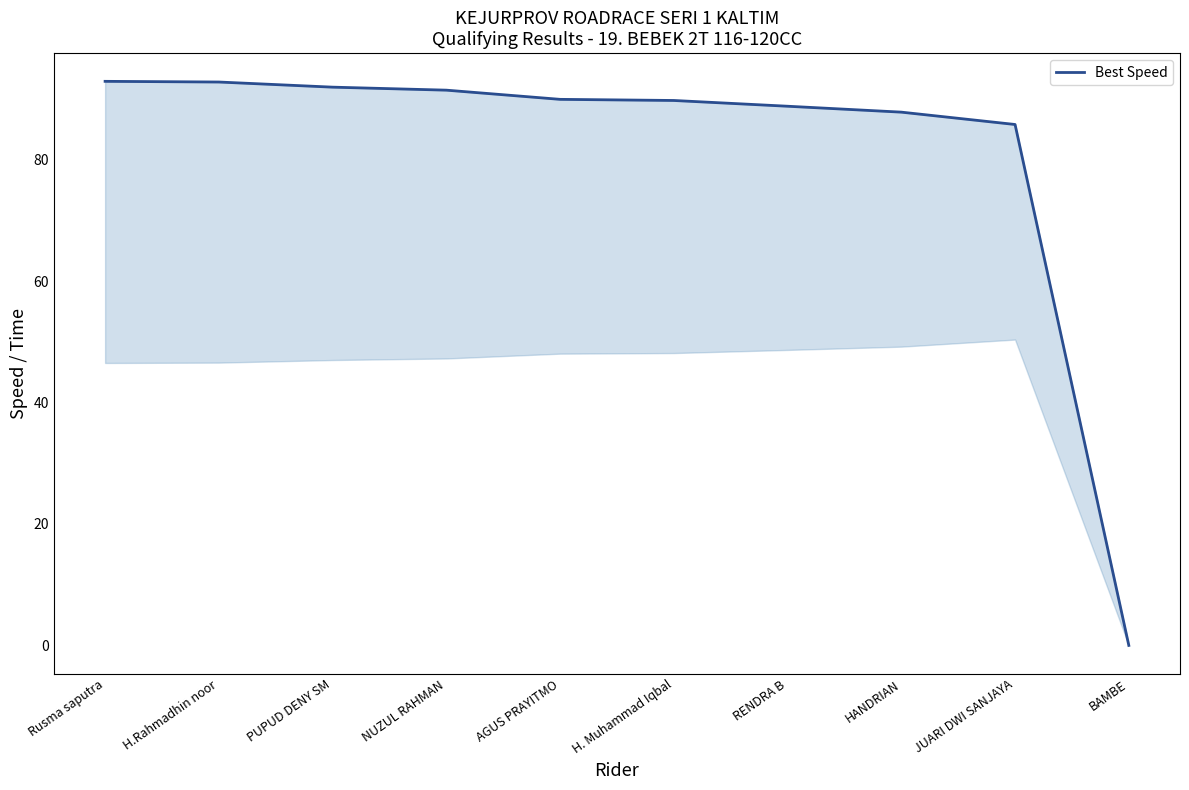

What is the difference between the second highest and minimum values?

92.8